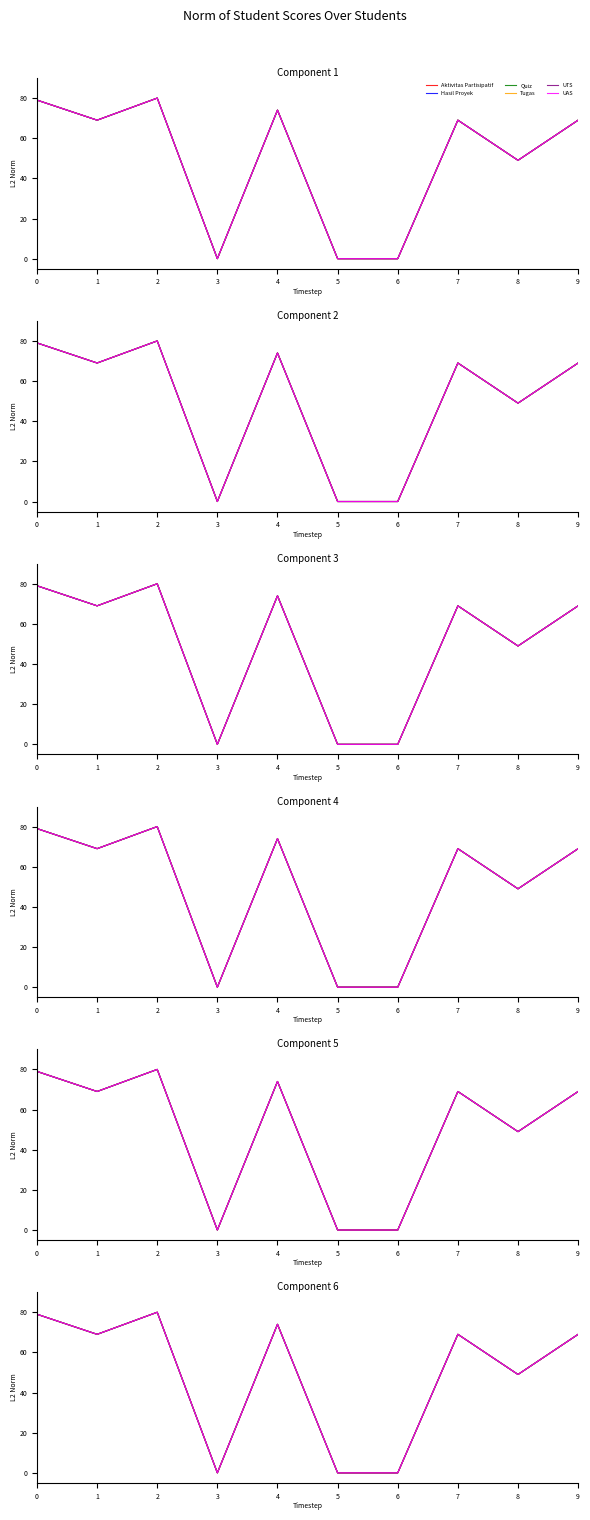

Read the Quiz value at 0, to the nearest 10.

80